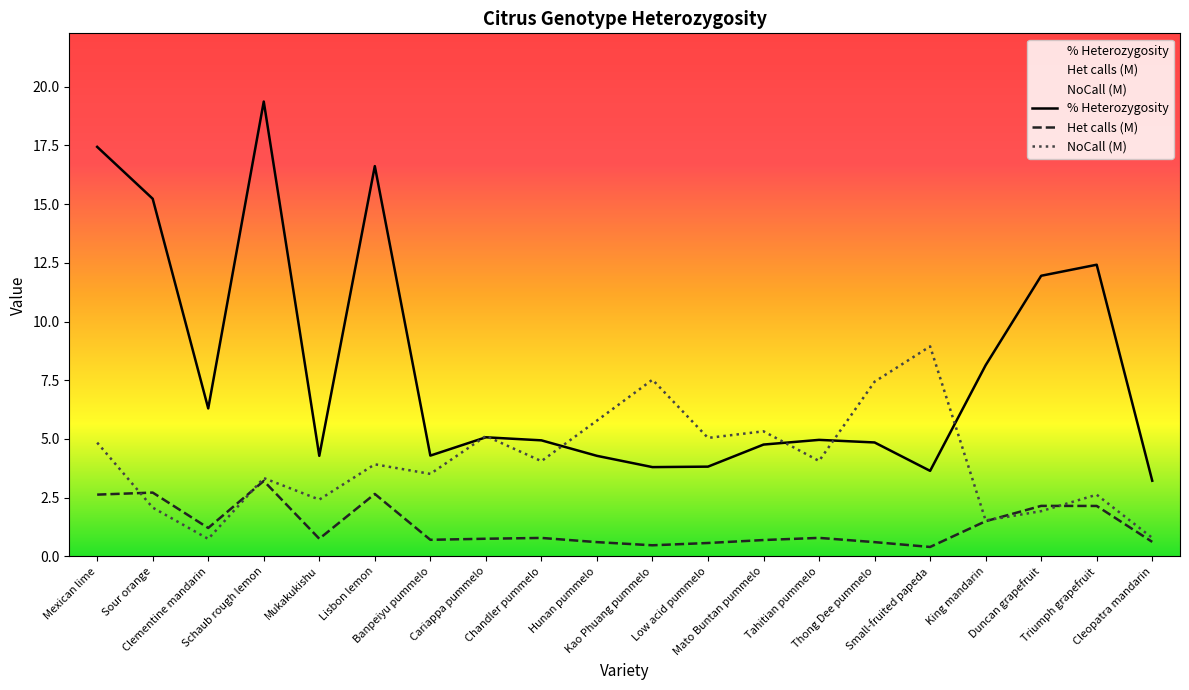

The Het calls (M) series shows 0.6 at Low acid pummelo. True or false?

True